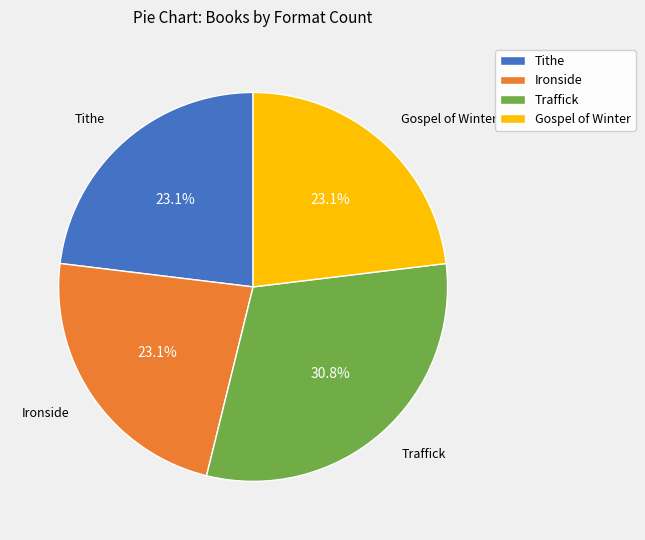

Is there a majority slice in this chart?

No